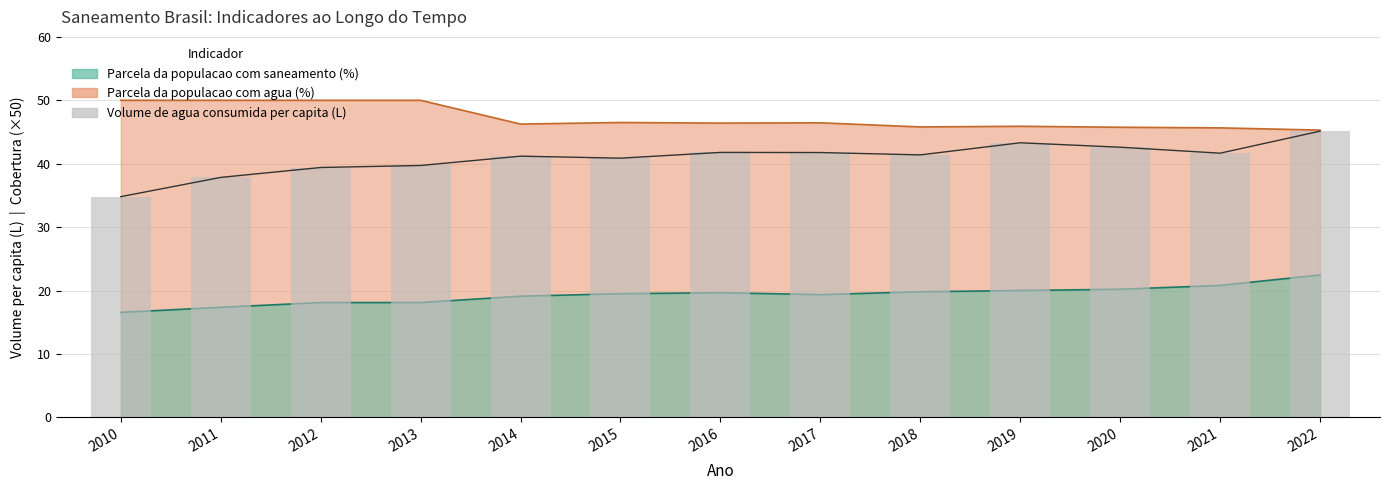

What is the change in value from 2010 to 2015?

+6.1